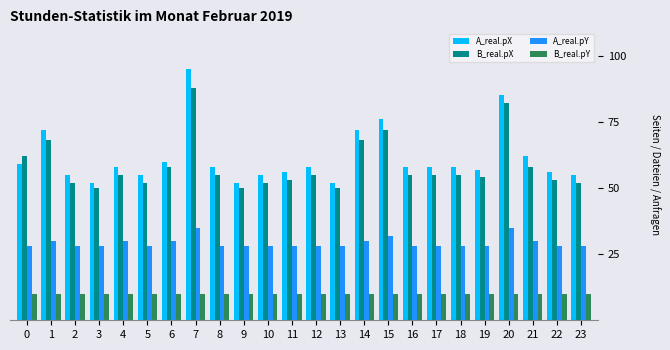

List the series in order of their peak value, lowest first.

B_real.pY, A_real.pY, B_real.pX, A_real.pX